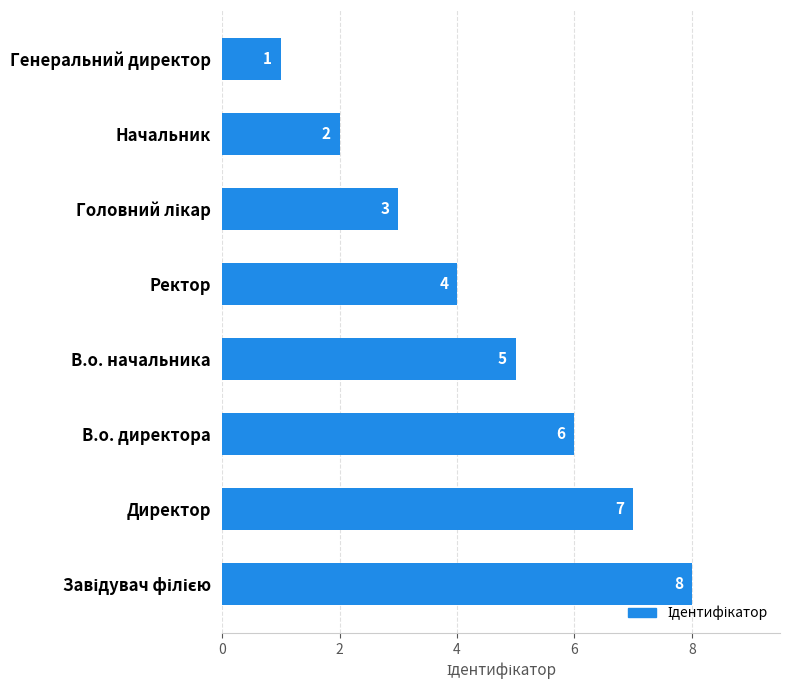

Is it true that the value at Ректор is 1?

False